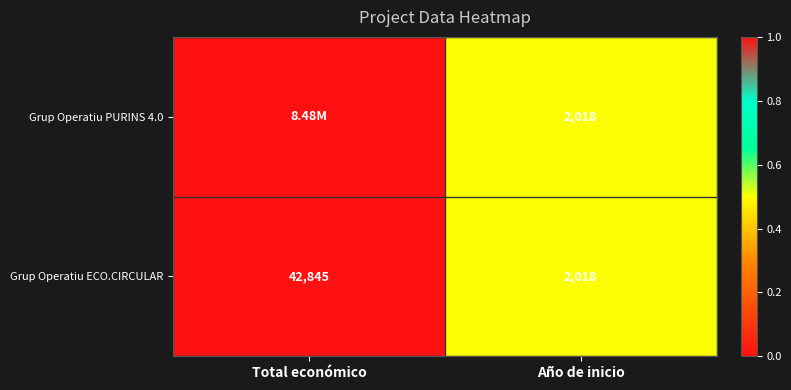

What is the difference between the maximum and minimum values in the Grup Operatiu ECO.CIRCULAR series?

40827